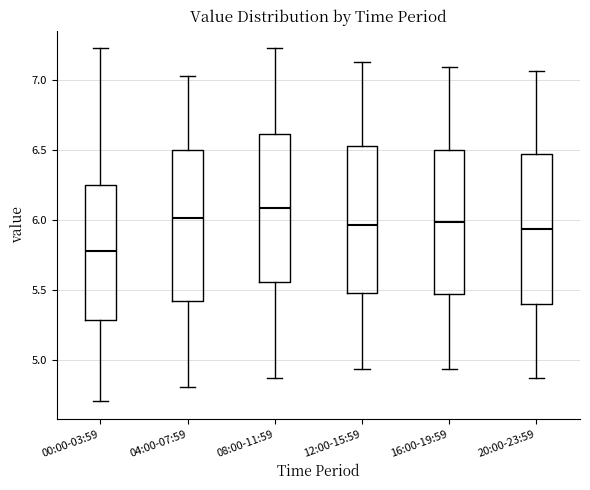

Reading left to right, read every box against the y-axis: the position of its median line, the range the box covers, and the ends of its whiskers. The values are not printed on the chart, so give them approximately, as read against the axis.

00:00-03:59: median 5.80, box 5.30 to 6.25, whiskers 4.70 to 7.25
04:00-07:59: median 6.00, box 5.40 to 6.50, whiskers 4.80 to 7.05
08:00-11:59: median 6.10, box 5.55 to 6.60, whiskers 4.85 to 7.25
12:00-15:59: median 5.95, box 5.50 to 6.55, whiskers 4.95 to 7.15
16:00-19:59: median 6.00, box 5.45 to 6.50, whiskers 4.95 to 7.10
20:00-23:59: median 5.95, box 5.40 to 6.45, whiskers 4.85 to 7.05